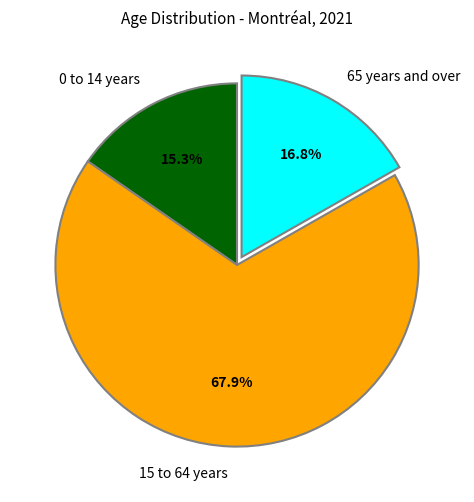

Combined, what portion of the pie is 0 to 14 years and 15 to 64 years?

83.2%